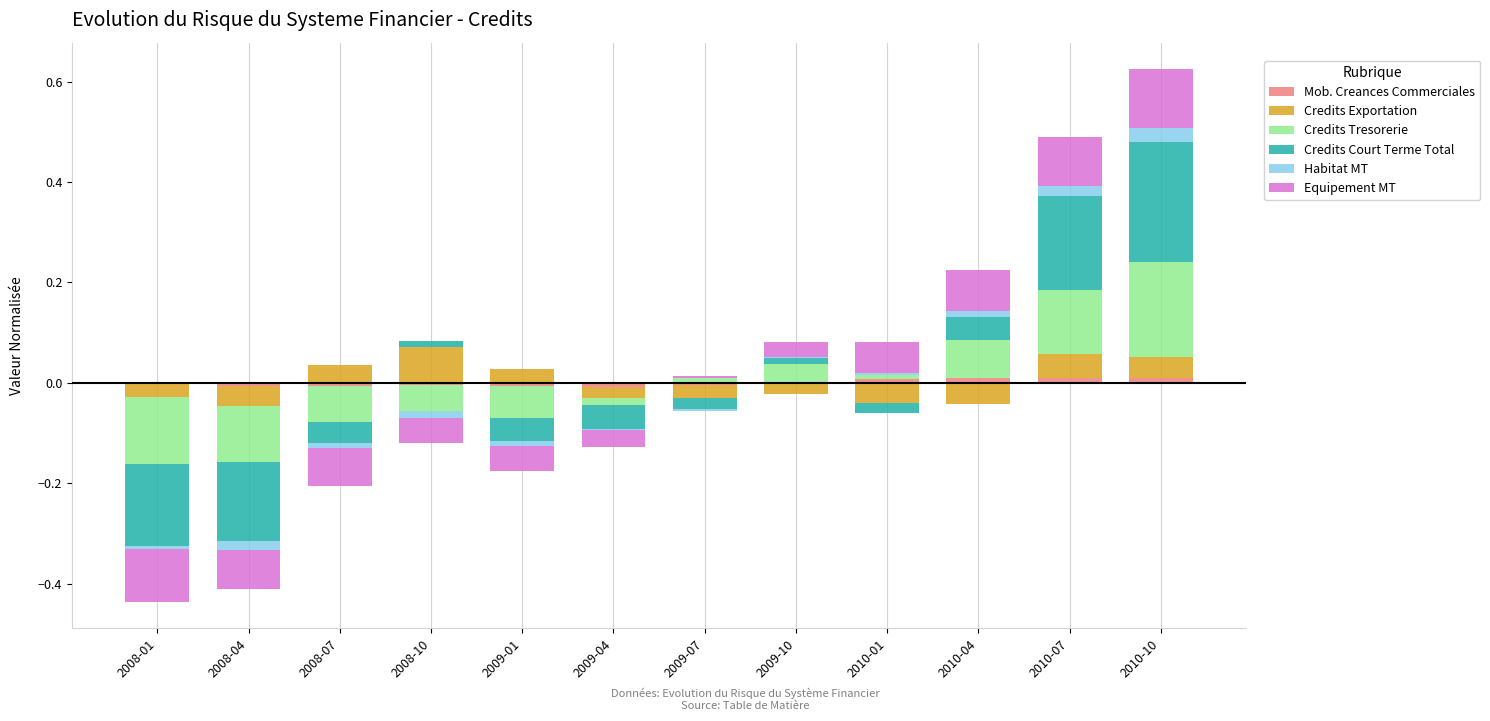

True or false: Equipement MT has a value of -0.1 at 2008-10.

False